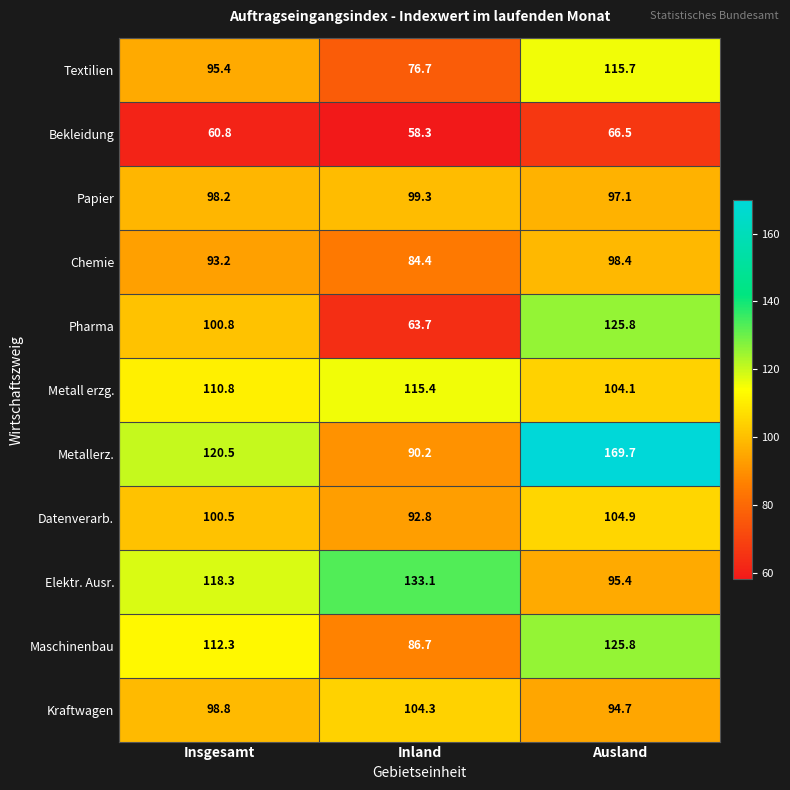

Which series changed the most between Inland and Ausland?

Metallerz.